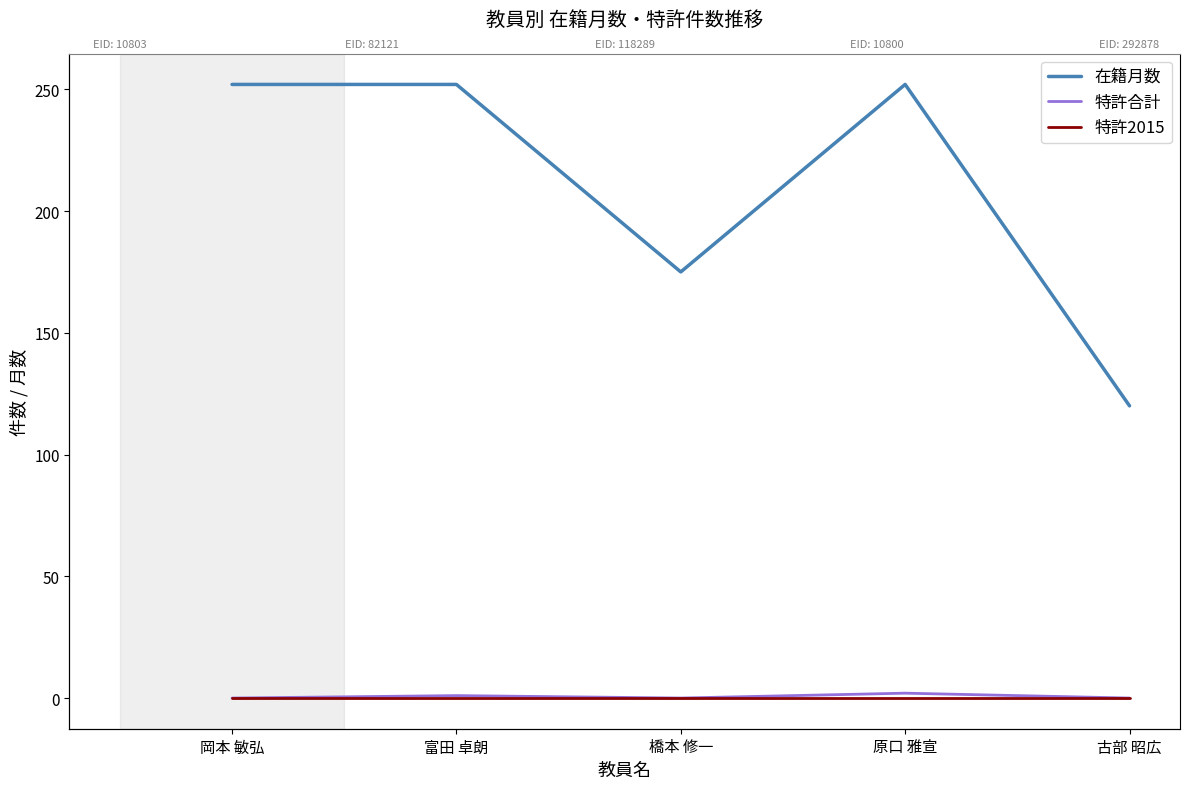

True or false: 特許2015 and 特許合計 cross at least once.

False